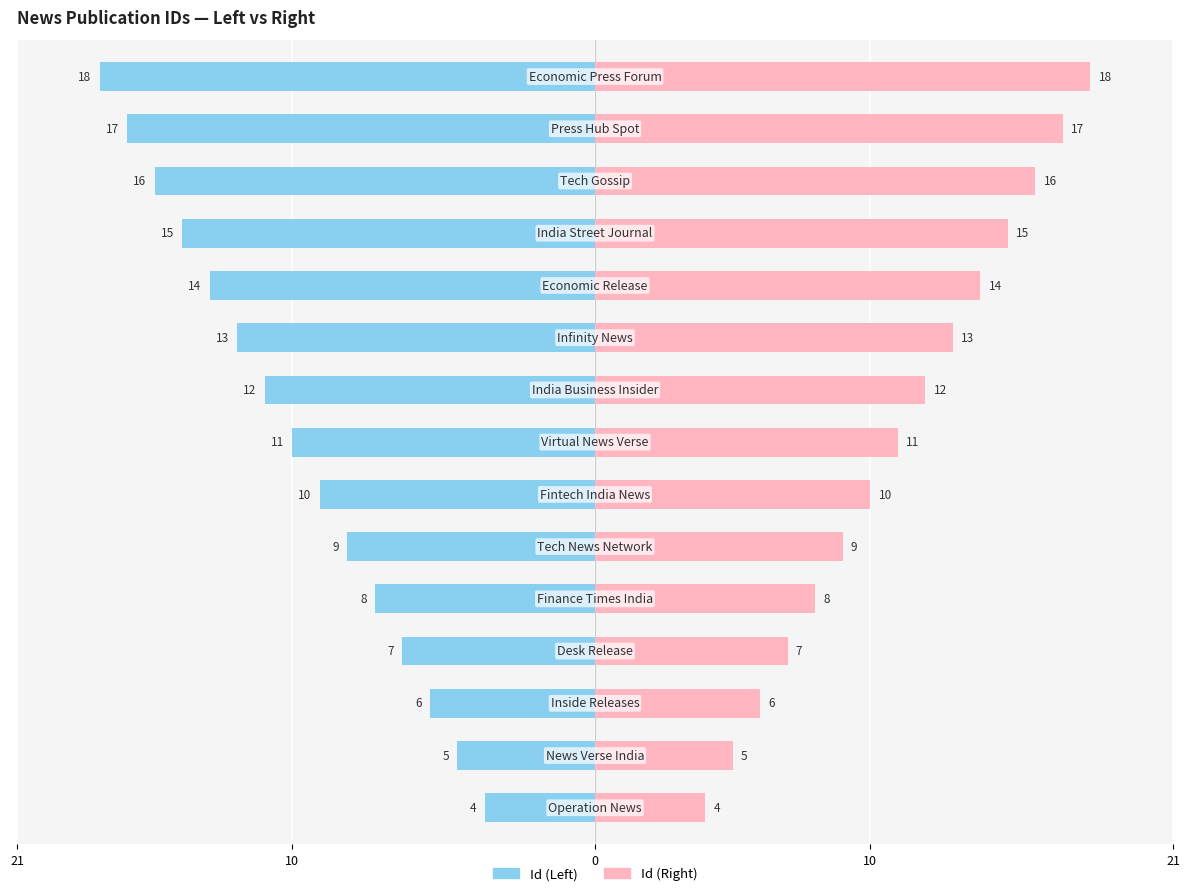

How many data points does each series have?

15